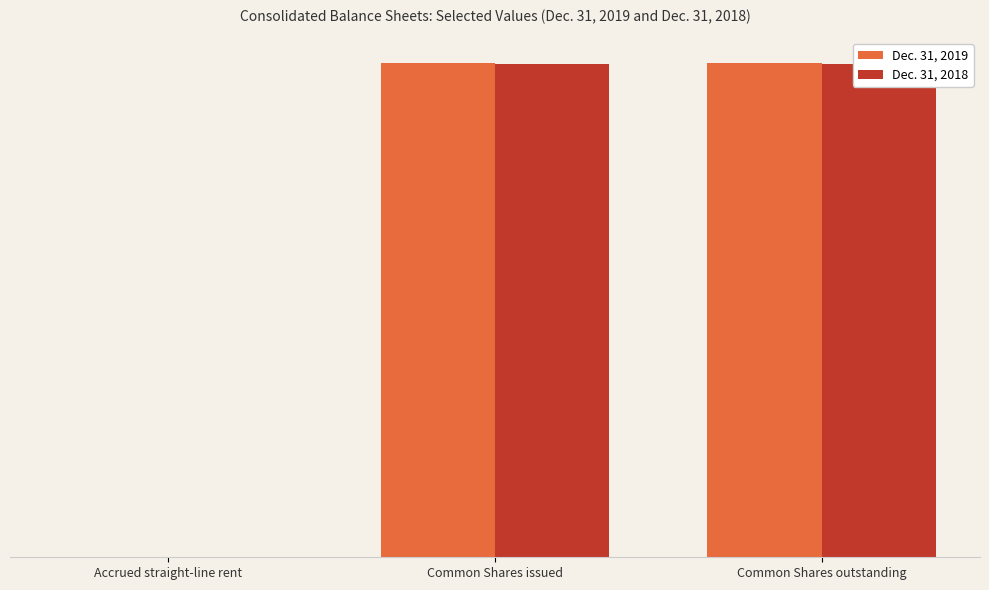

At how many categories does at least one series exceed 73804517?

2